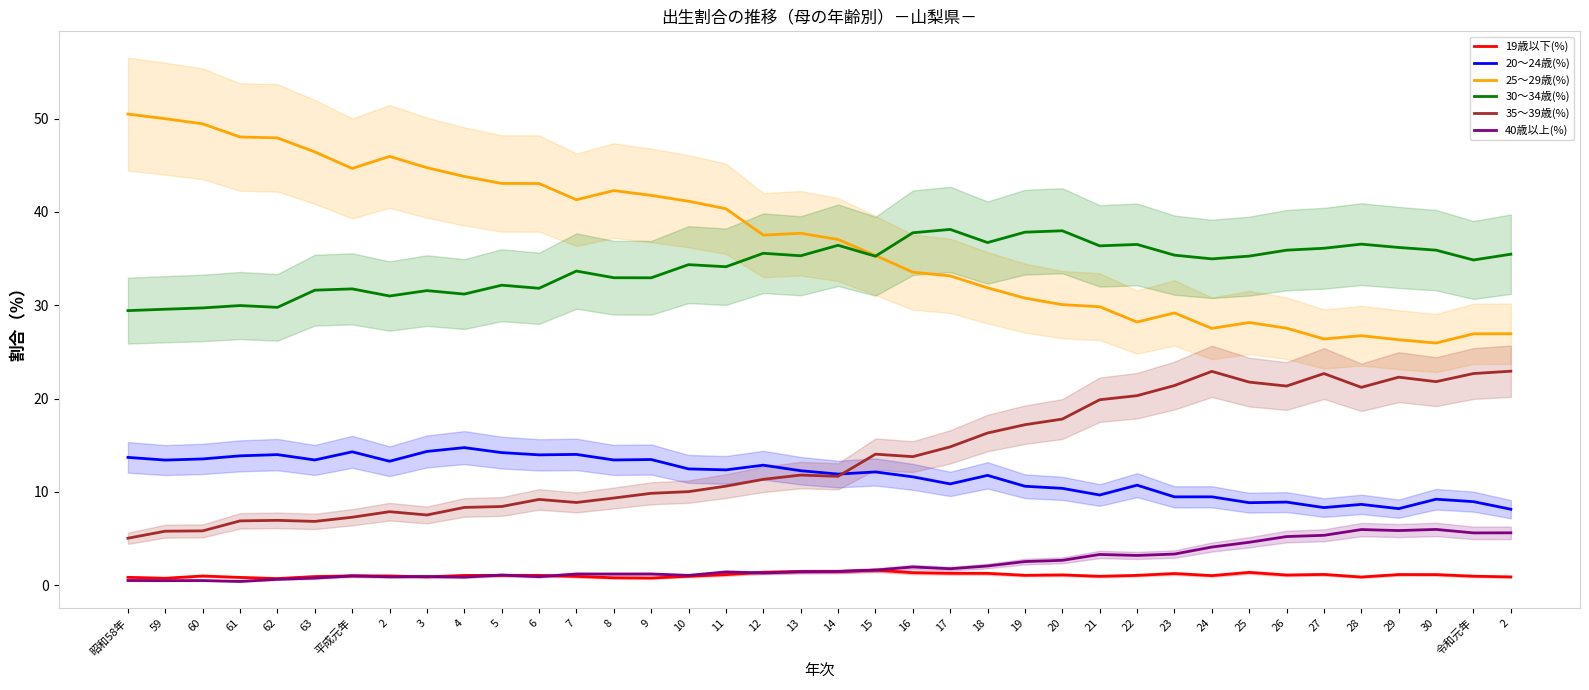

How many interior local valleys does the 30～34歳(%) series have?

12